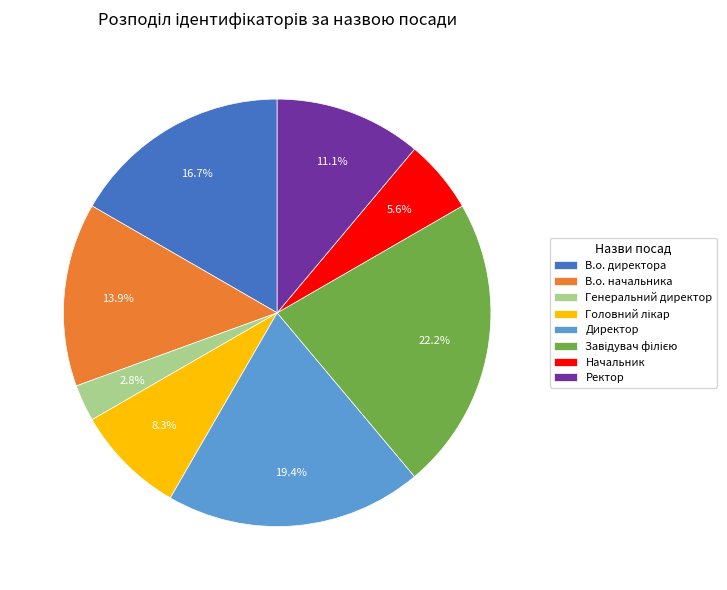

What is the ratio of the value at В.о. начальника to the value at Начальник?

2.5